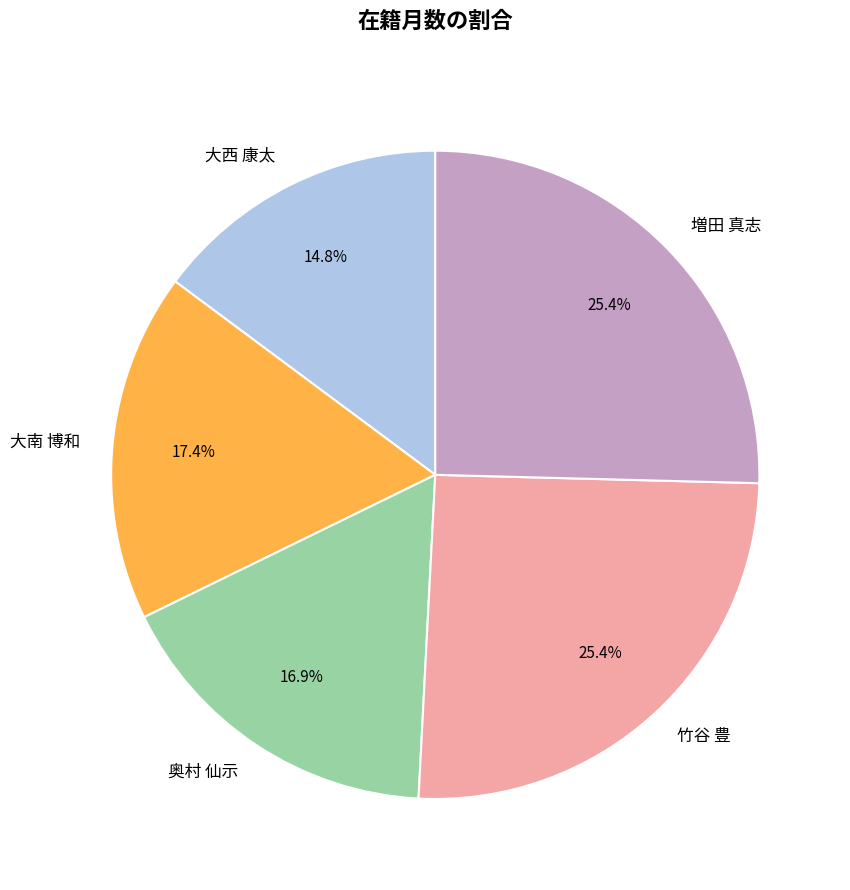

What is the total percentage of 増田 真志 and 大西 康太?

40.2%